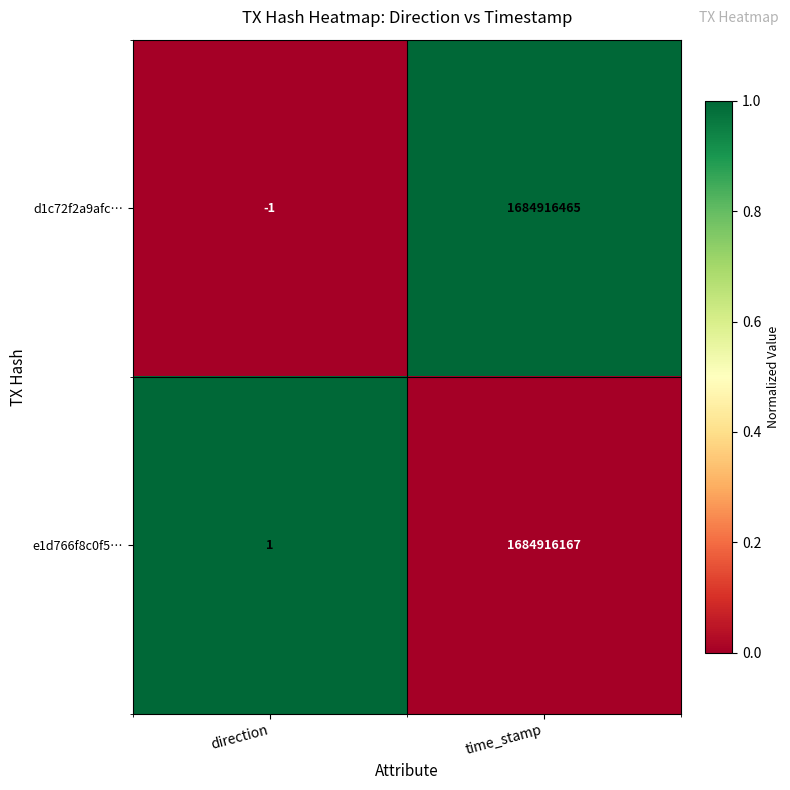

What is the total value across all series at direction?

0